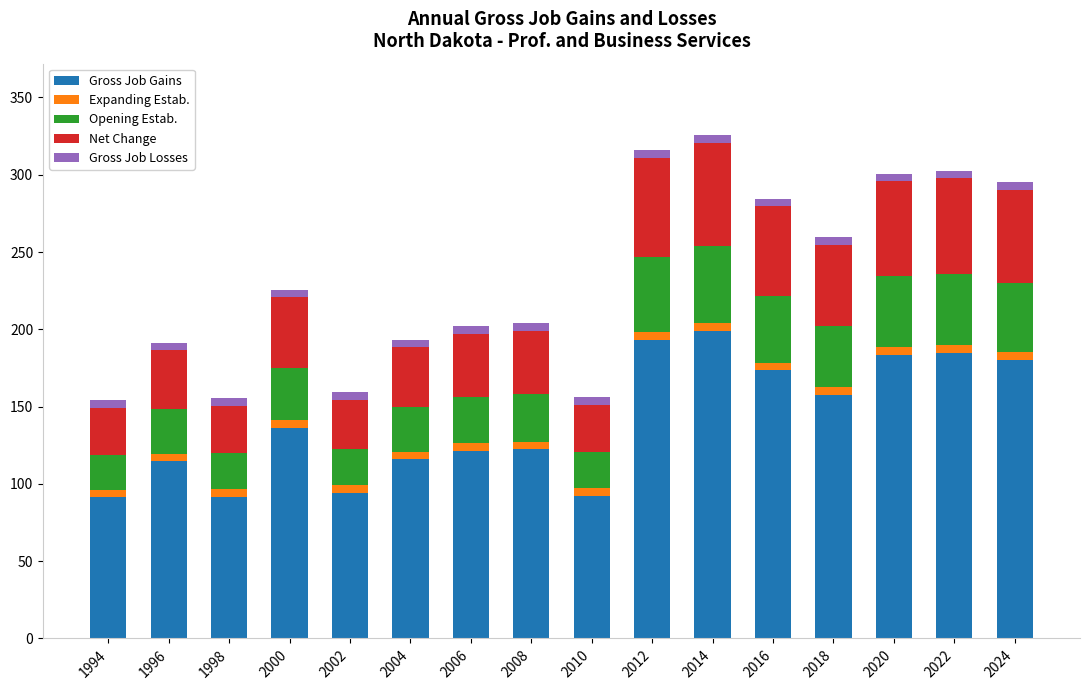

Does the chart contain stacked bars?

Yes